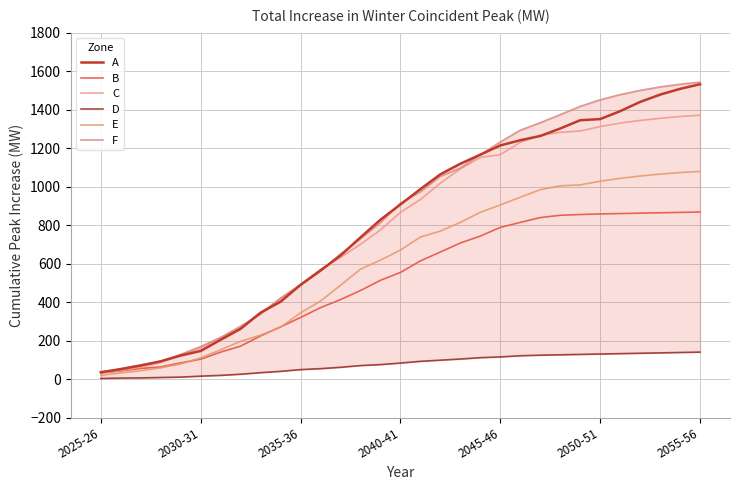

Rank the series by their maximum value, from lowest to highest.

D, B, E, C, A, F